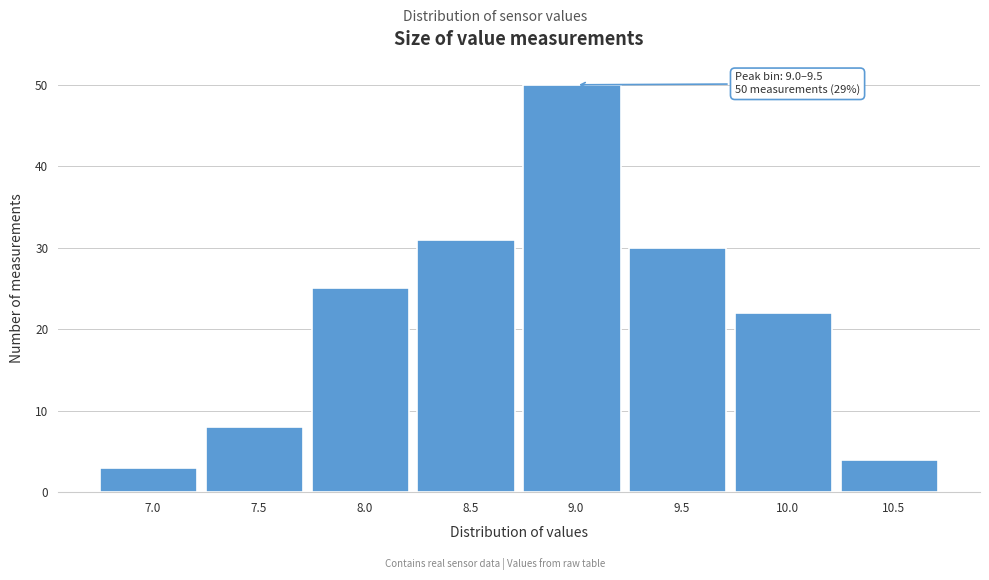

Reading left to right, transcribe all the data shown in this chart.

7.0=3	7.5=8	8.0=25	8.5=31	9.0=50	9.5=30	10.0=22	10.5=4